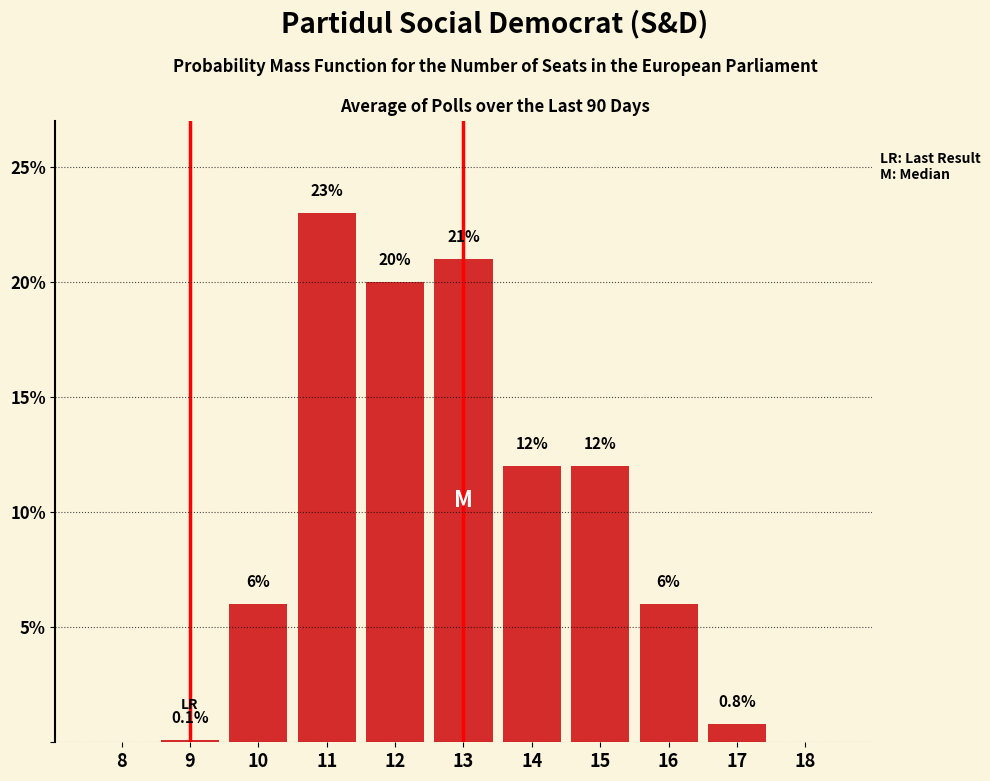

Reading left to right, list all the values displayed in this chart.

8=0.0	9=0.1	10=6.0	11=23.0	12=20.0	13=21.0	14=12.0	15=12.0	16=6.0	17=0.8	18=0.0